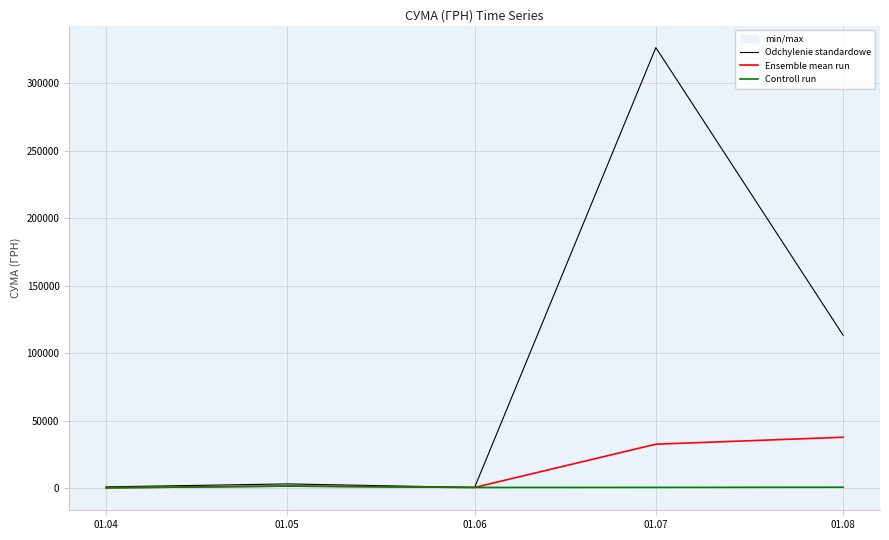

In Ensemble mean run, how many points are lower than both neighbors (excluding endpoints)?

1